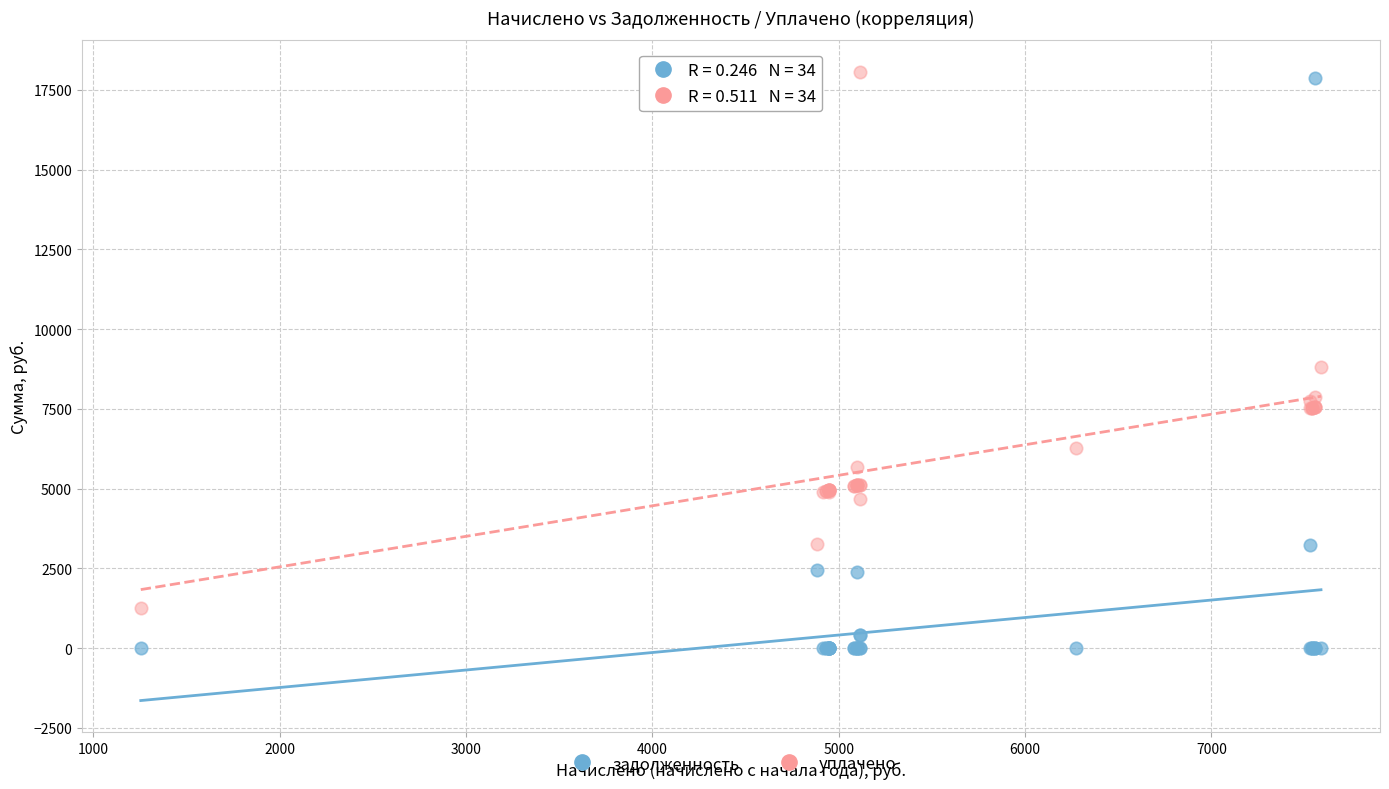

What is the X range (max minus min) for the scatter plot?

6333.4